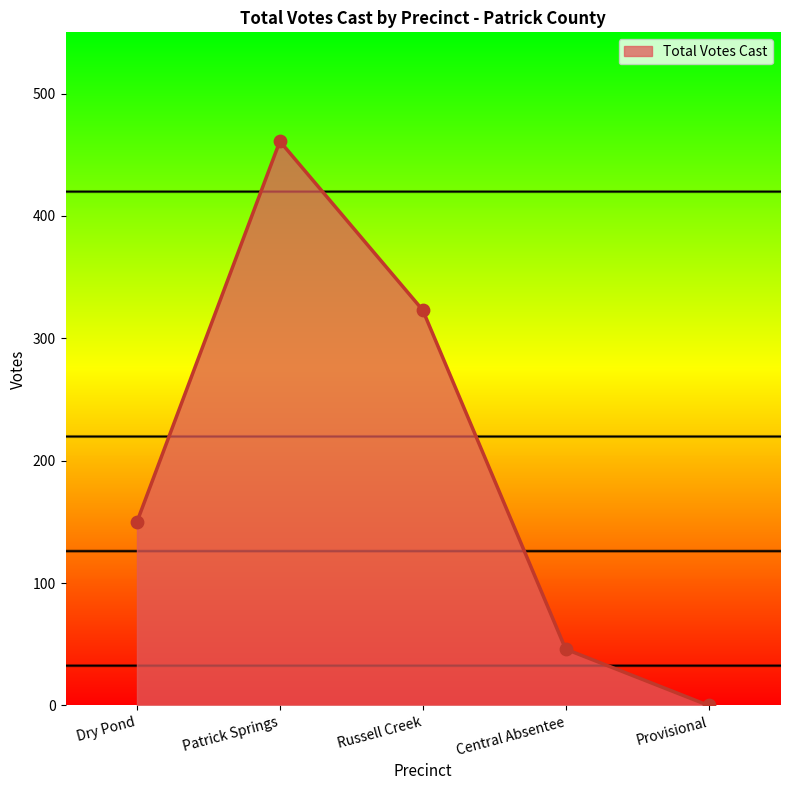

What is the change in value from Central Absentee to Provisional?

-46